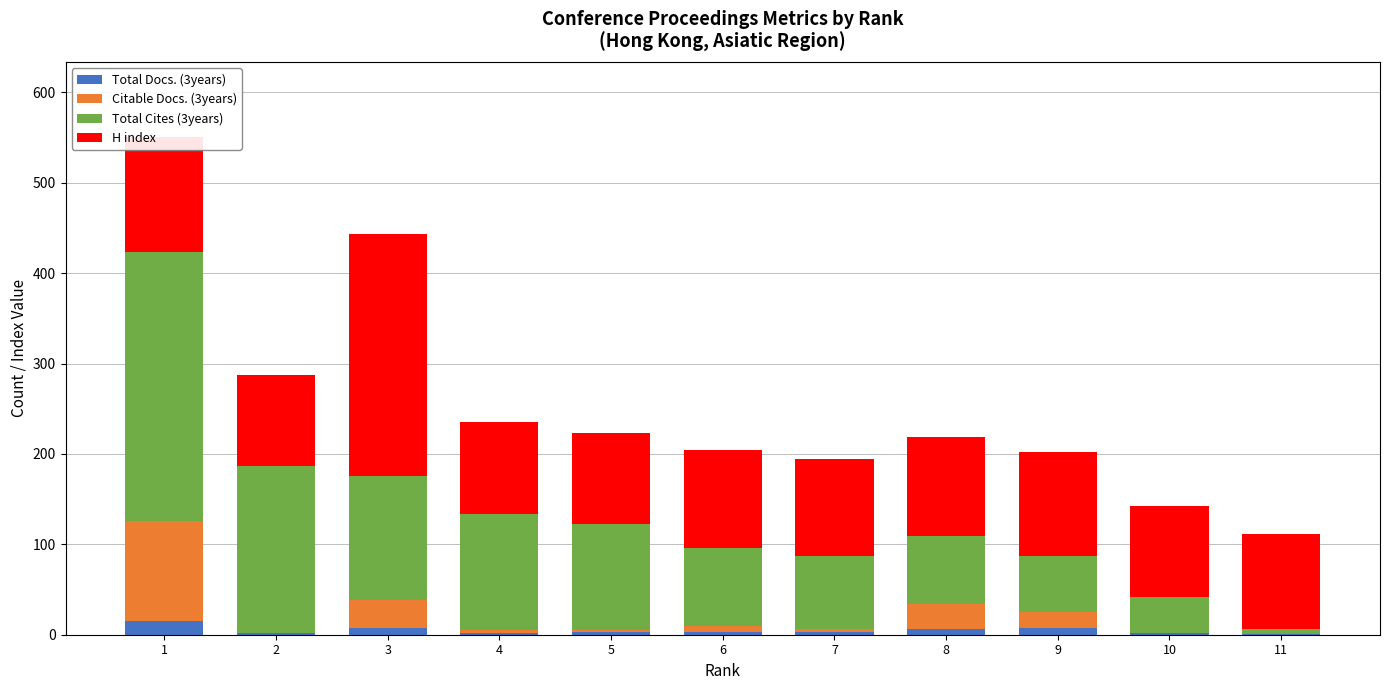

The value of Citable Docs. (3years) at 6 is 9. True or false?

False